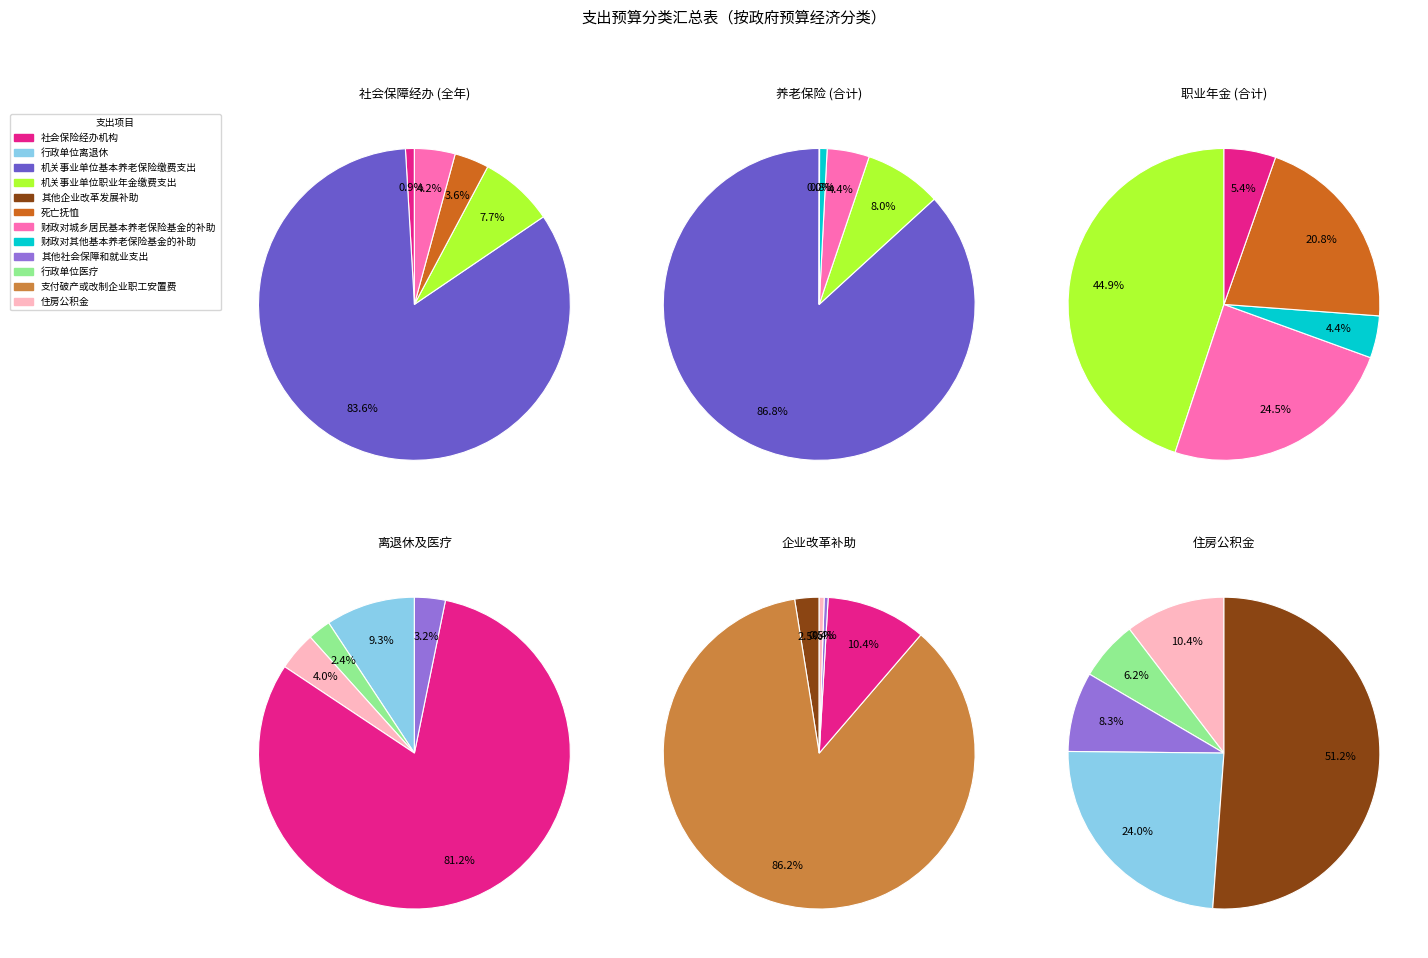

Count the number of slices in the pie.

12